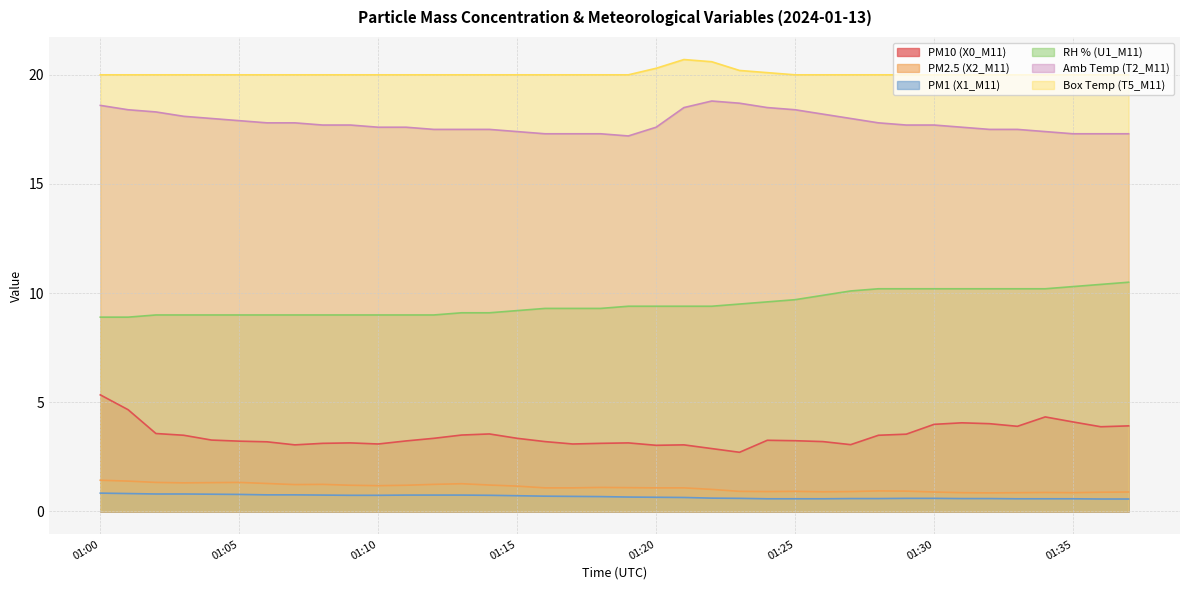

How many lines are shown in the chart?

6